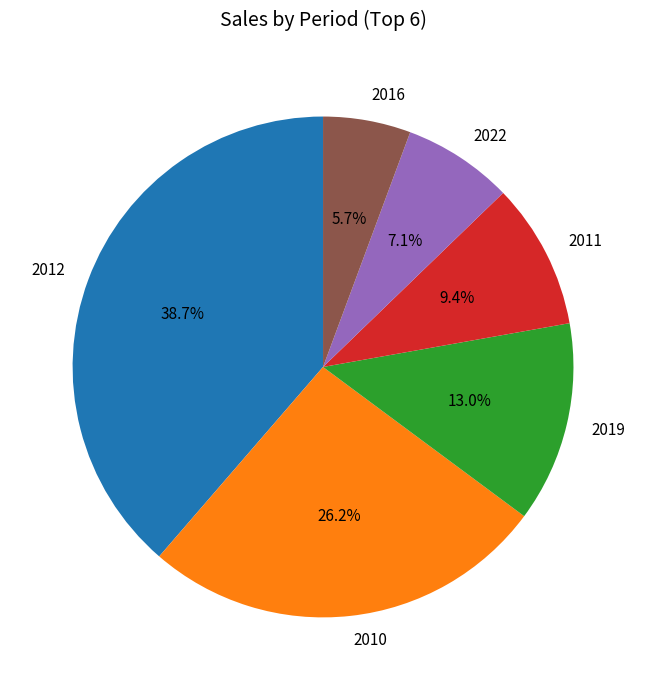

What is the smallest slice in the pie chart?

2016